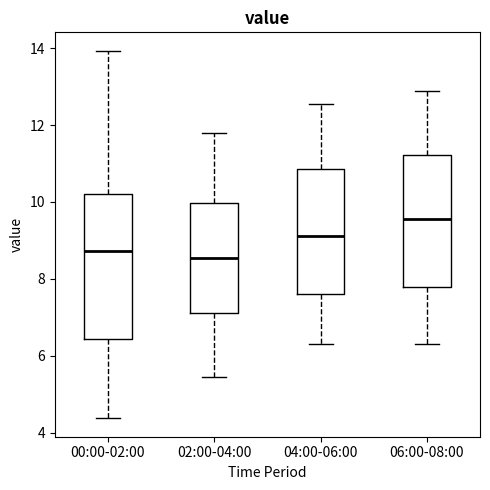

Reading left to right, transcribe this box plot: for each box, give where its median line is, the range the box spans, and where its two whiskers end, as read against the y-axis. The values are not printed on the chart, so give them approximately, as read against the axis.

00:00-02:00: median 8.8, box 6.4 to 10.2, whiskers 4.4 to 14.0
02:00-04:00: median 8.6, box 7.2 to 10.0, whiskers 5.4 to 11.8
04:00-06:00: median 9.2, box 7.6 to 10.8, whiskers 6.4 to 12.6
06:00-08:00: median 9.6, box 7.8 to 11.2, whiskers 6.4 to 12.8